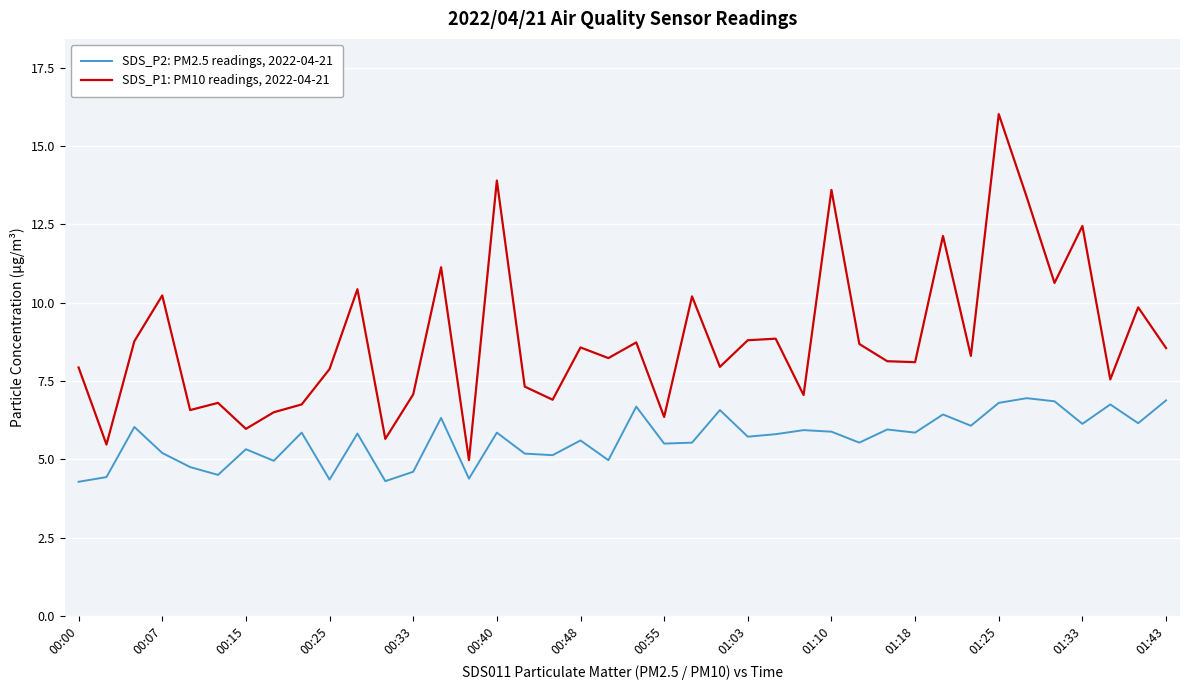

What are all the series names shown in the legend?

SDS_P2: PM2.5 readings, 2022-04-21, SDS_P1: PM10 readings, 2022-04-21